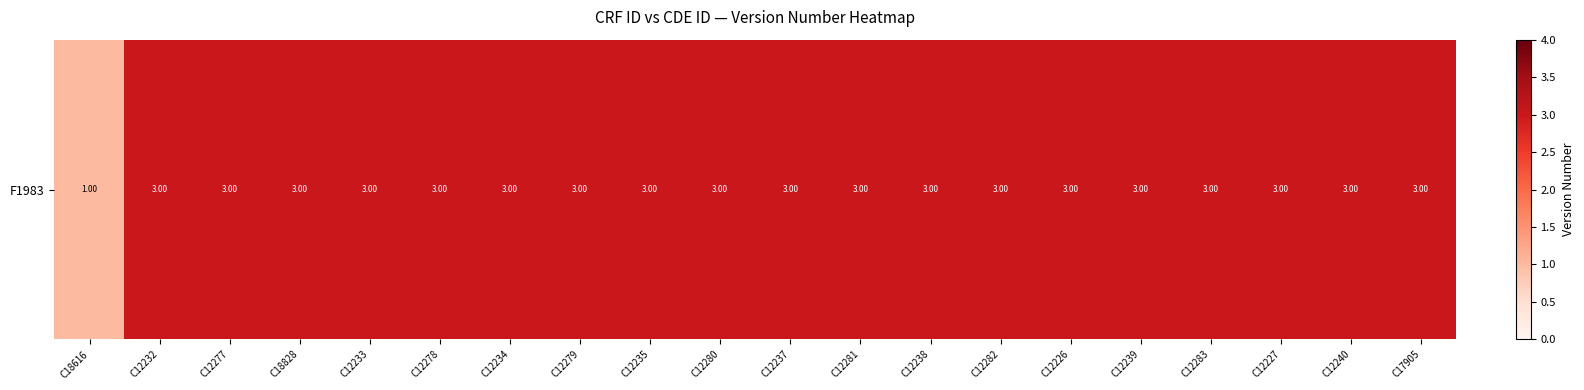

At which label is the value closest to 2?

C18616